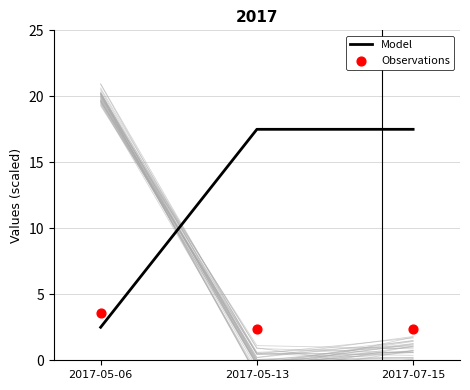

Which series reaches the maximum Y coordinate?

Model